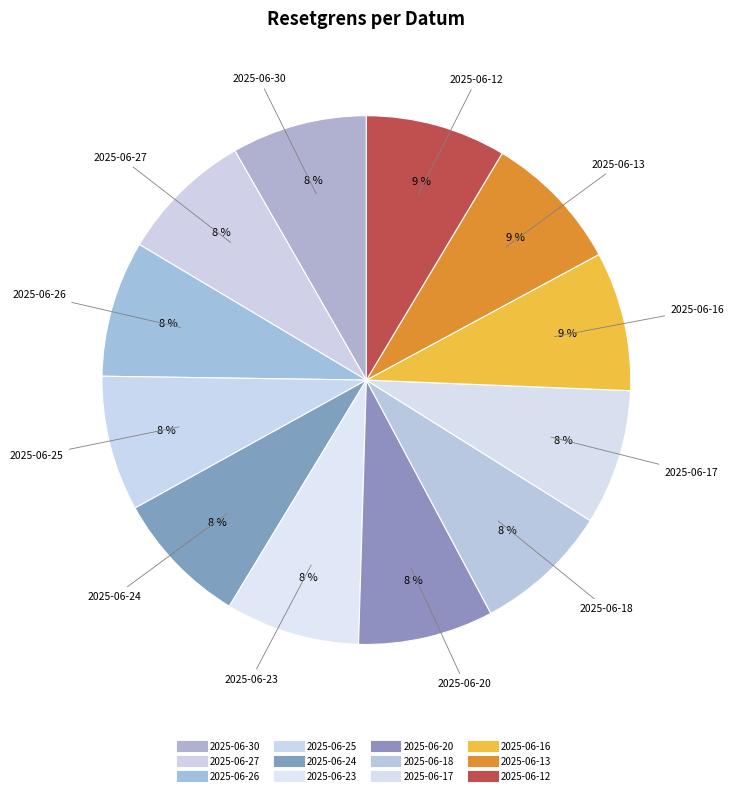

Is 2025-06-13 the majority of the pie?

No